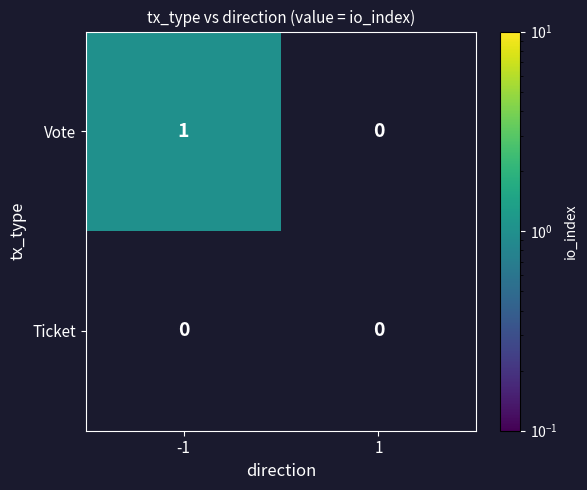

Reading left to right, what are all the values shown in this chart?

Vote: 1	0
Ticket: 0	0